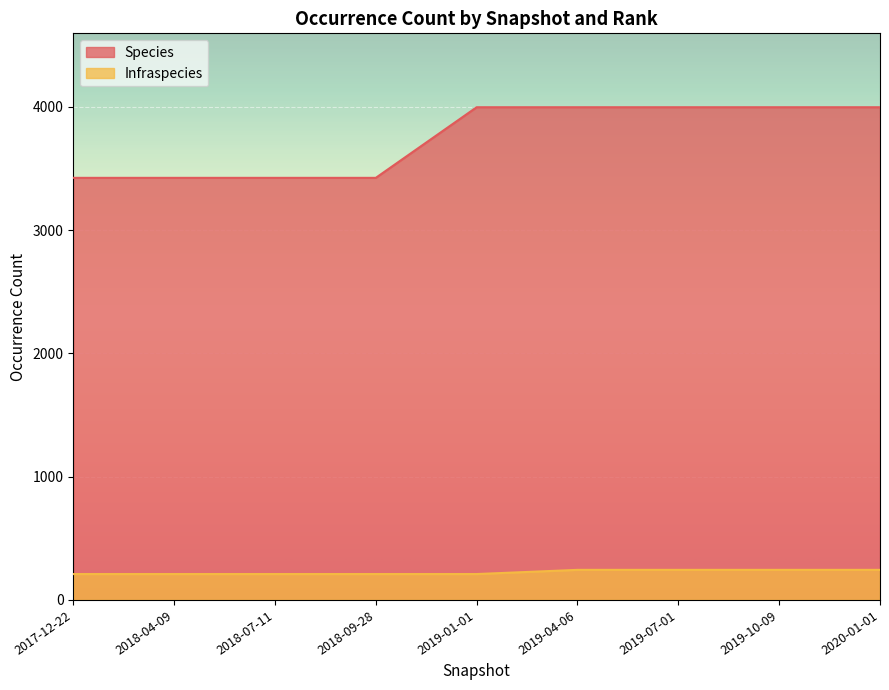

What is the smallest value displayed?

210